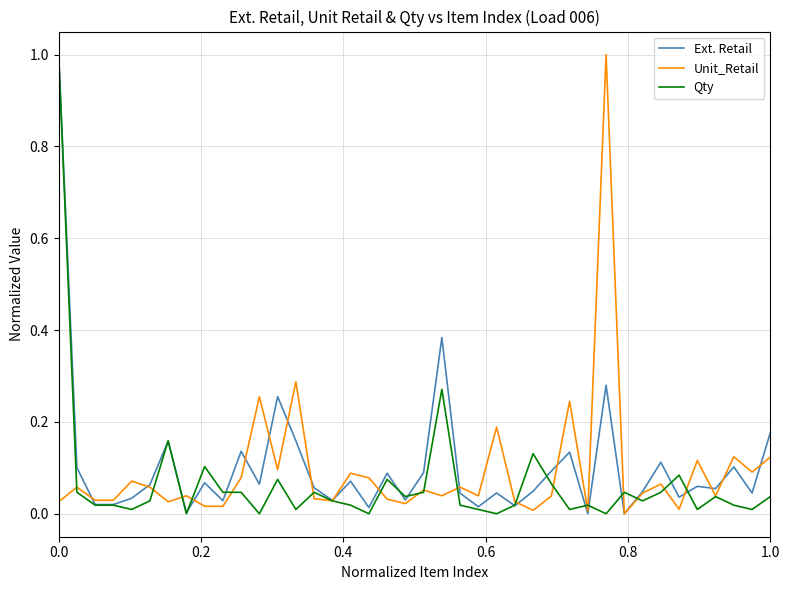

How many times do Qty and Unit_Retail cross each other?

19